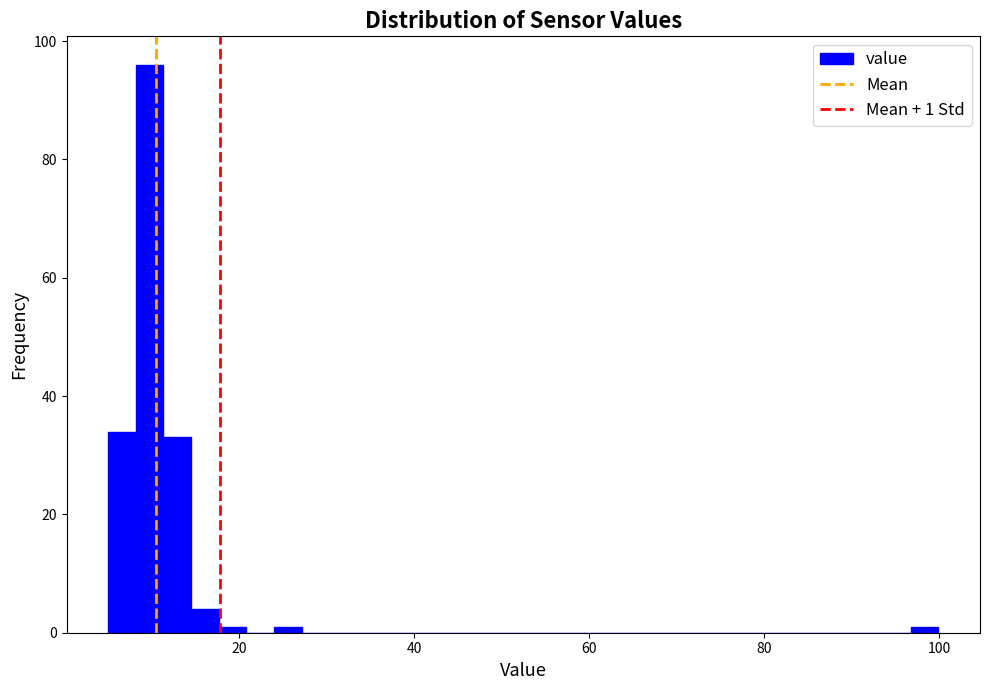

Around what value on the x-axis is the tallest bar? Give the approximate position of its centre, as read against the axis.

10